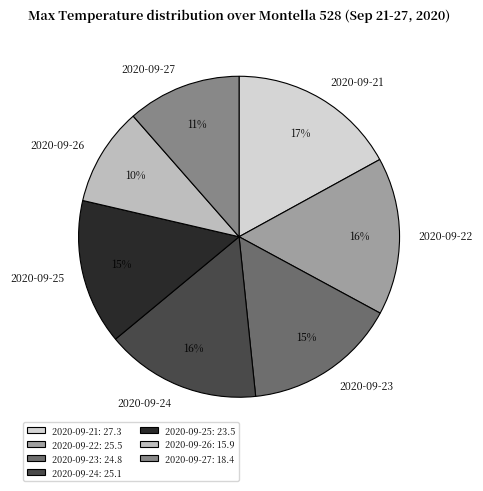

Is there any slice that represents more than half of the pie?

No